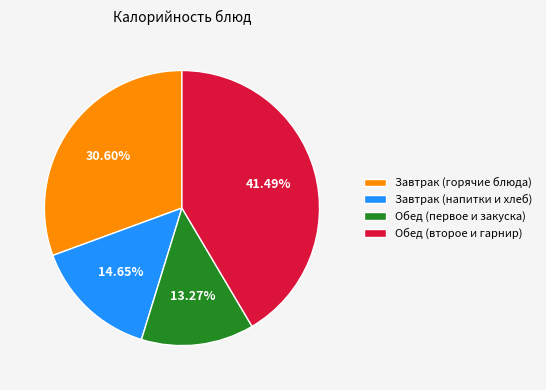

Rank the categories by value from highest to lowest.

Обед (второе и гарнир), Завтрак (горячие блюда), Завтрак (напитки и хлеб), Обед (первое и закуска)